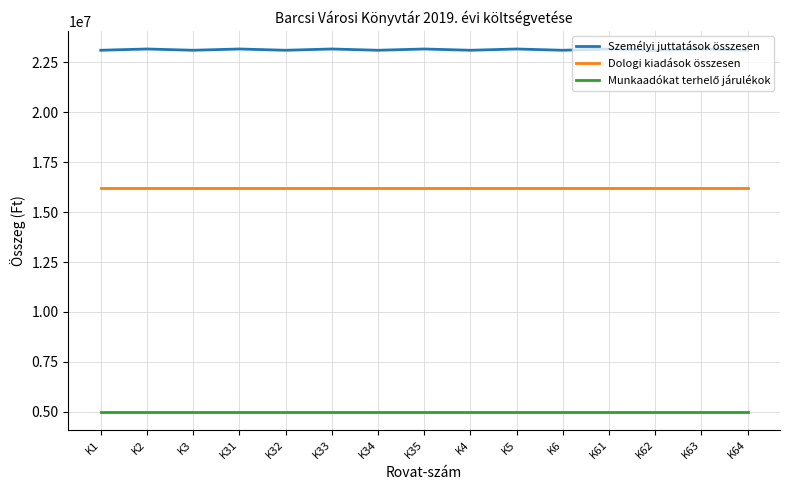

The value of Személyi juttatások összesen at K4 is 23106599. True or false?

True